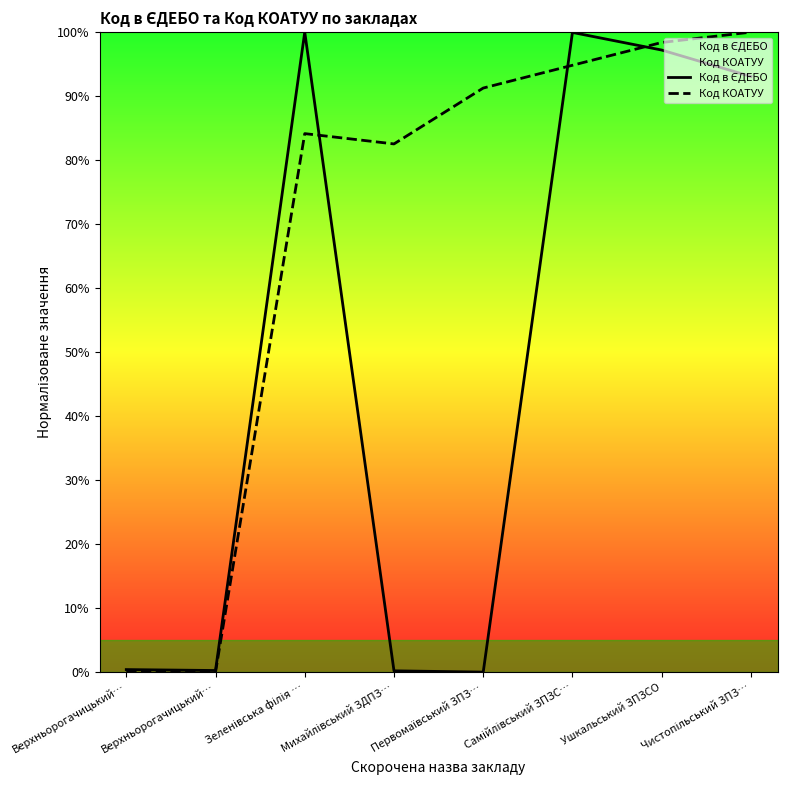

Read the Код в ЄДЕБО value at Самійлівський ЗПЗС….

100.0